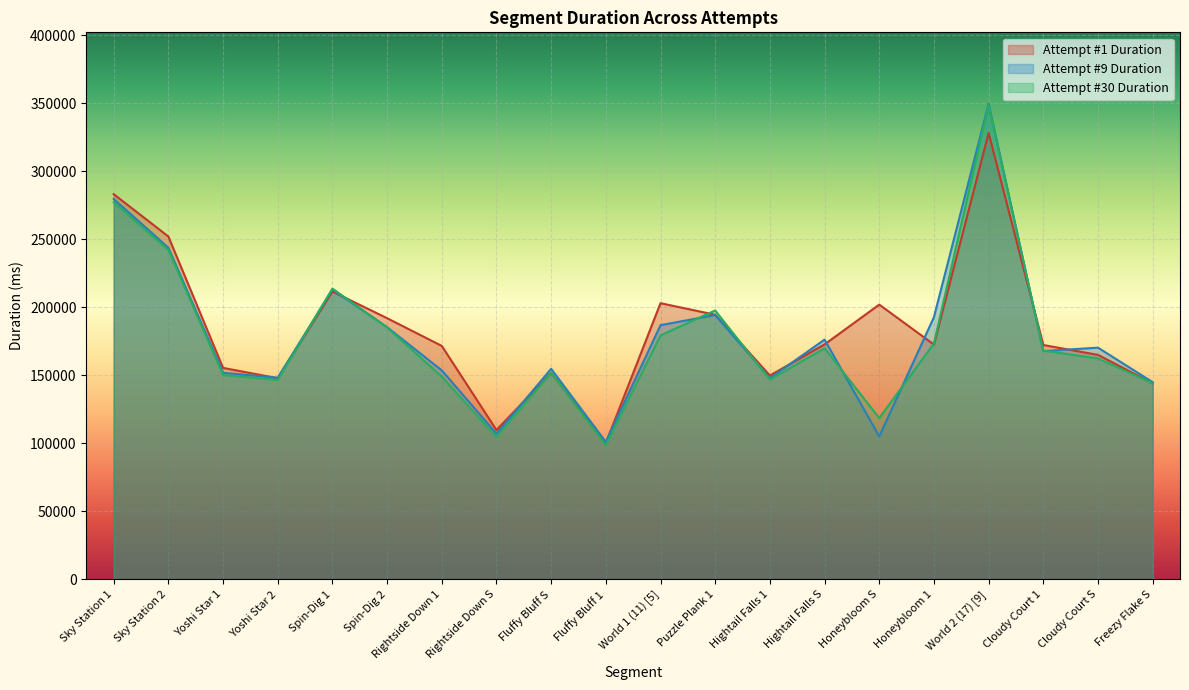

How many lines are shown in the chart?

3